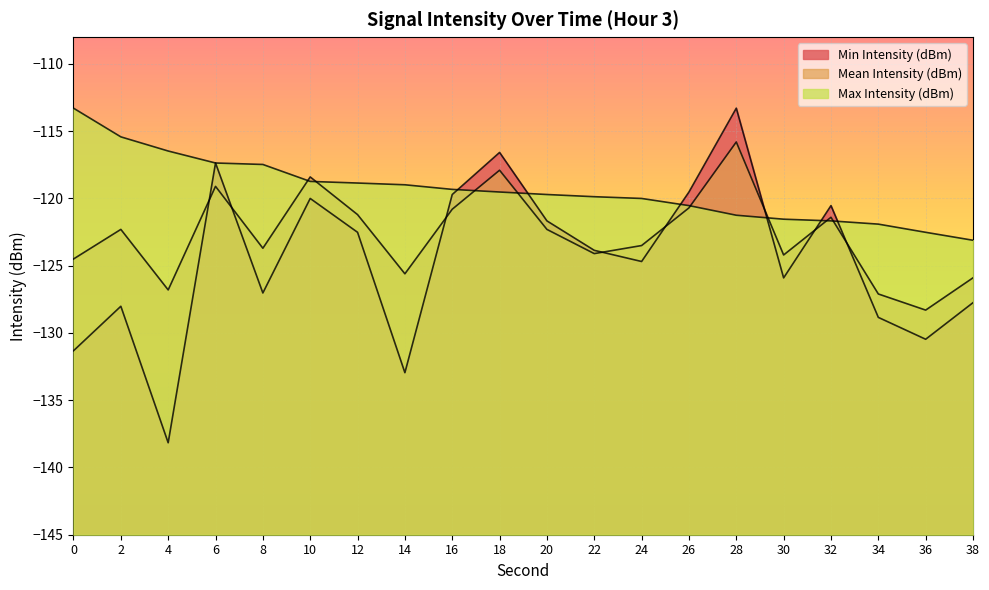

Reading left to right, transcribe all the data shown in this chart.

Min Intensity (dBm): -131.3	-128.0	-138.2	-117.4	-127.0	-120.0	-122.5	-133.0	-119.7	-116.6	-121.7	-123.9	-124.7	-119.5	-113.3	-125.9	-120.5	-128.8	-130.5	-127.7
Mean Intensity (dBm): -124.5	-122.3	-126.8	-119.1	-123.7	-118.4	-121.2	-125.6	-120.8	-117.9	-122.3	-124.1	-123.5	-120.7	-115.8	-124.2	-121.4	-127.1	-128.3	-125.9
Max Intensity (dBm): -113.3	-115.4	-116.5	-117.4	-117.5	-118.7	-118.9	-119.0	-119.3	-119.5	-119.7	-119.9	-120.0	-120.5	-121.2	-121.5	-121.7	-121.9	-122.5	-123.1